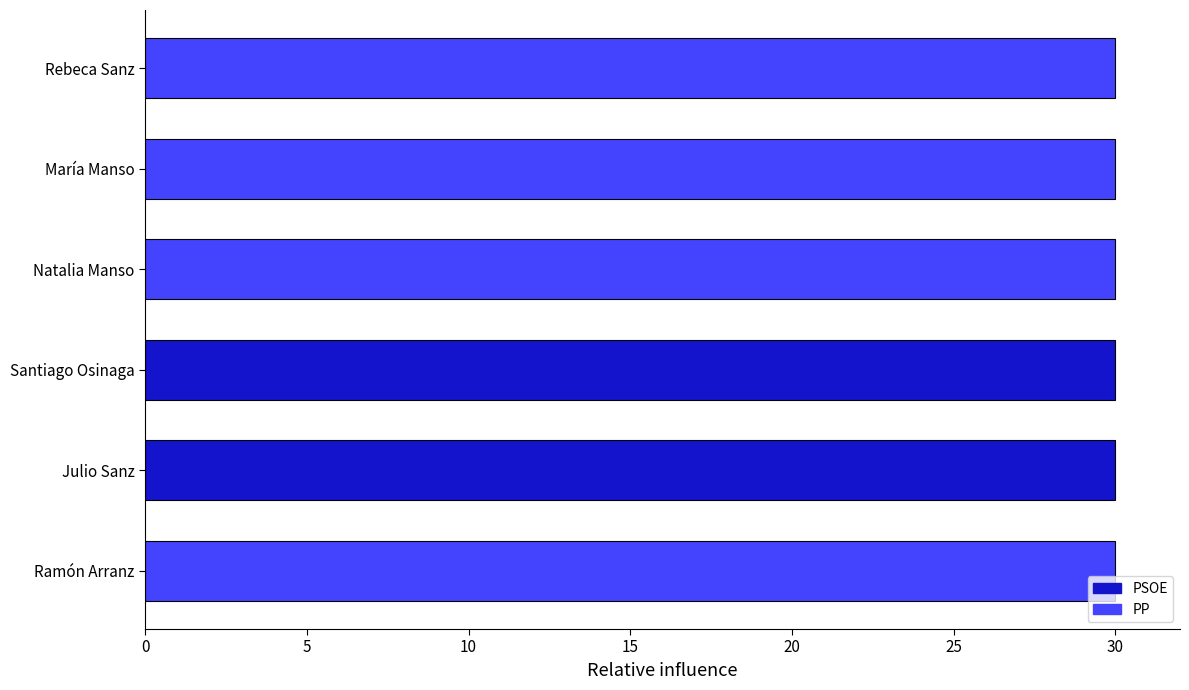

What is the greatest value displayed?

30.0